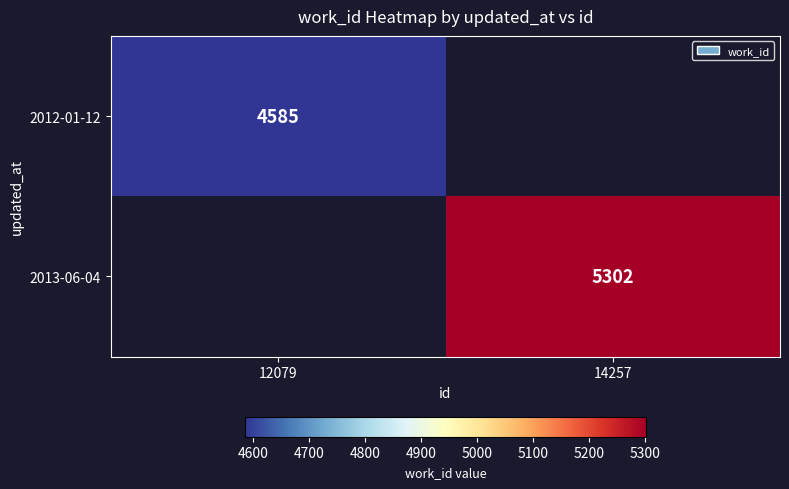

Is it true that 2013-06-04 equals 5302 at 14257?

True